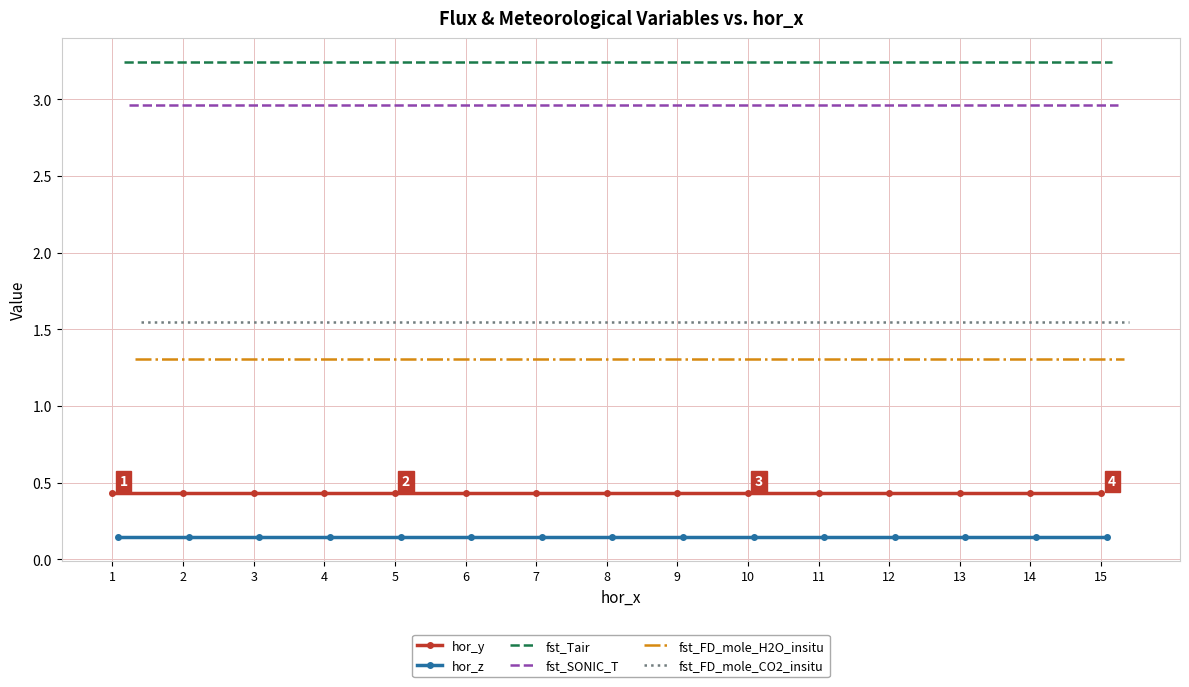

What is the highest value of the fst_SONIC_T series?

3.0